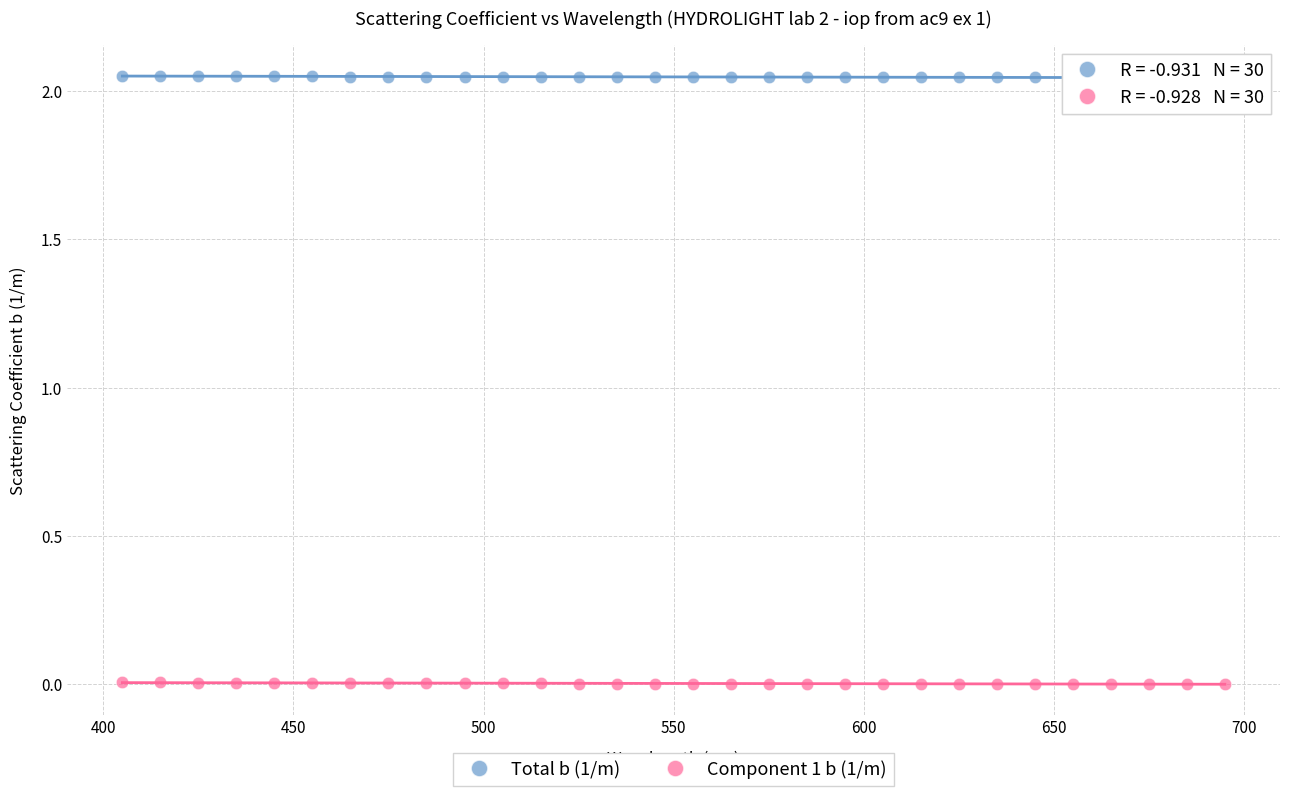

Across all data points, what is the range of X values (max minus min)?

290.0